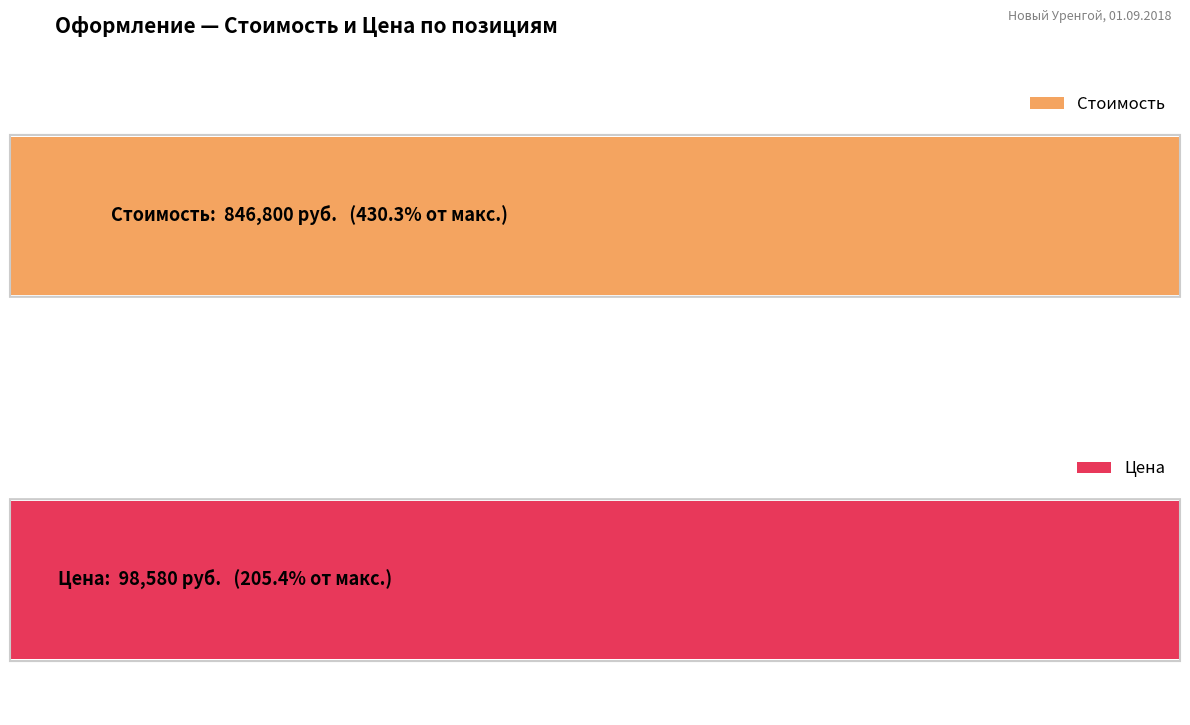

List the series in order of their peak value, lowest first.

Цена, Стоимость